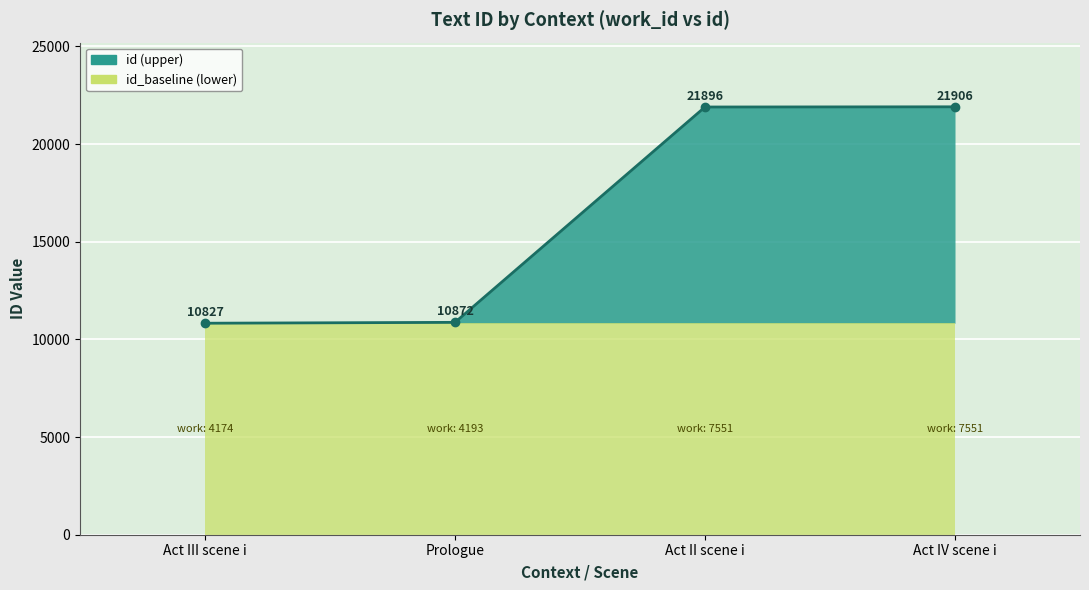

How many lines are shown in the chart?

1